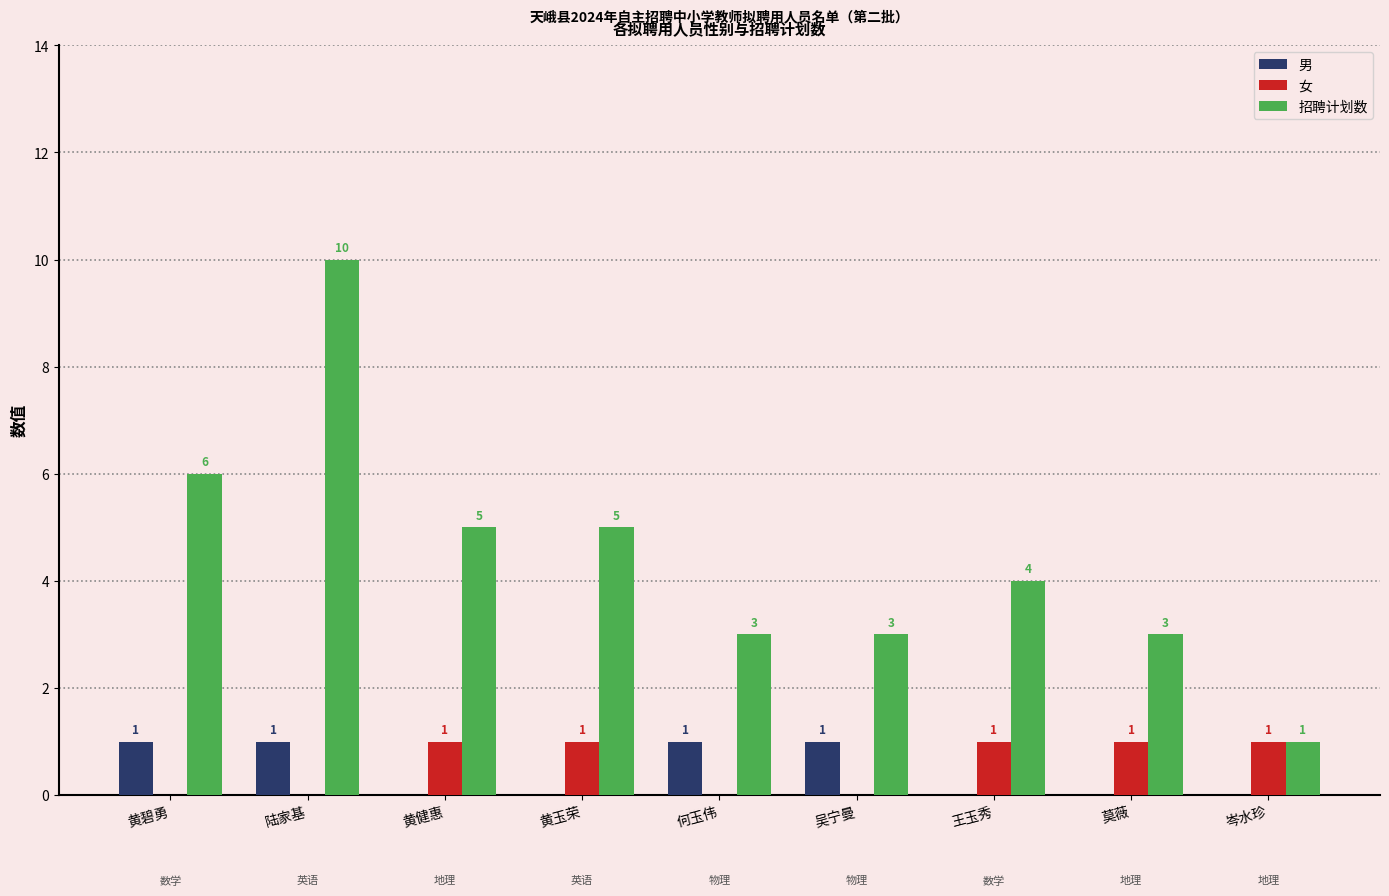

Between 陆家基 and 何玉伟, which series saw the biggest shift?

招聘计划数